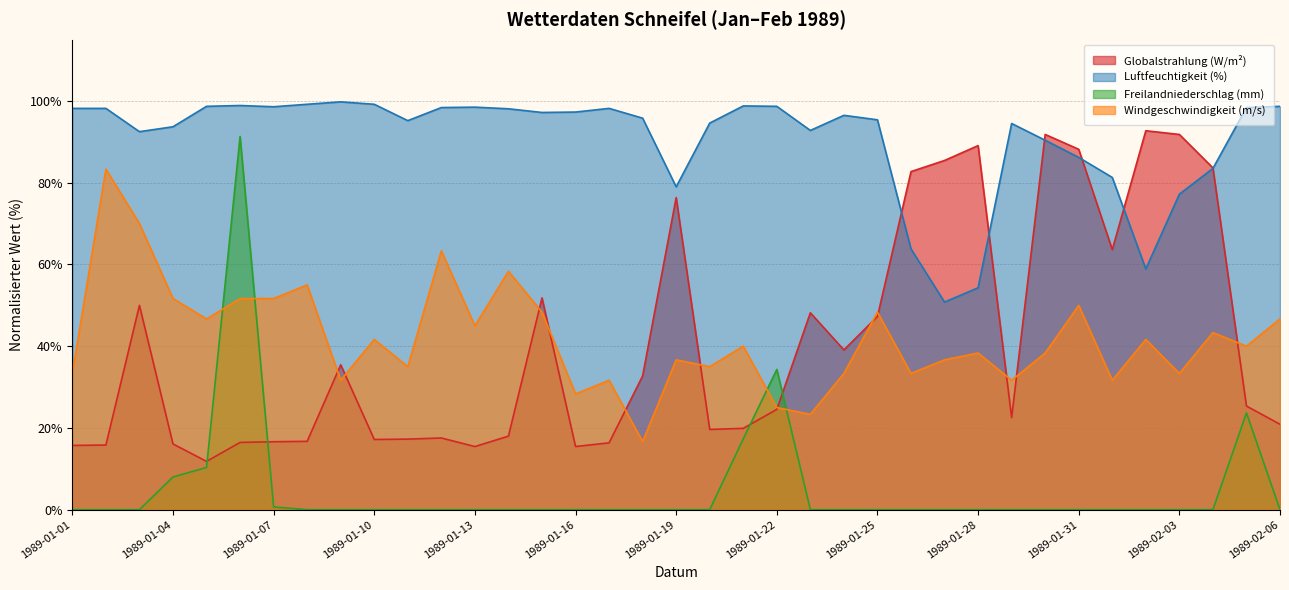

The Freilandniederschlag (mm) series shows 0.0 at 1989-01-30. True or false?

True